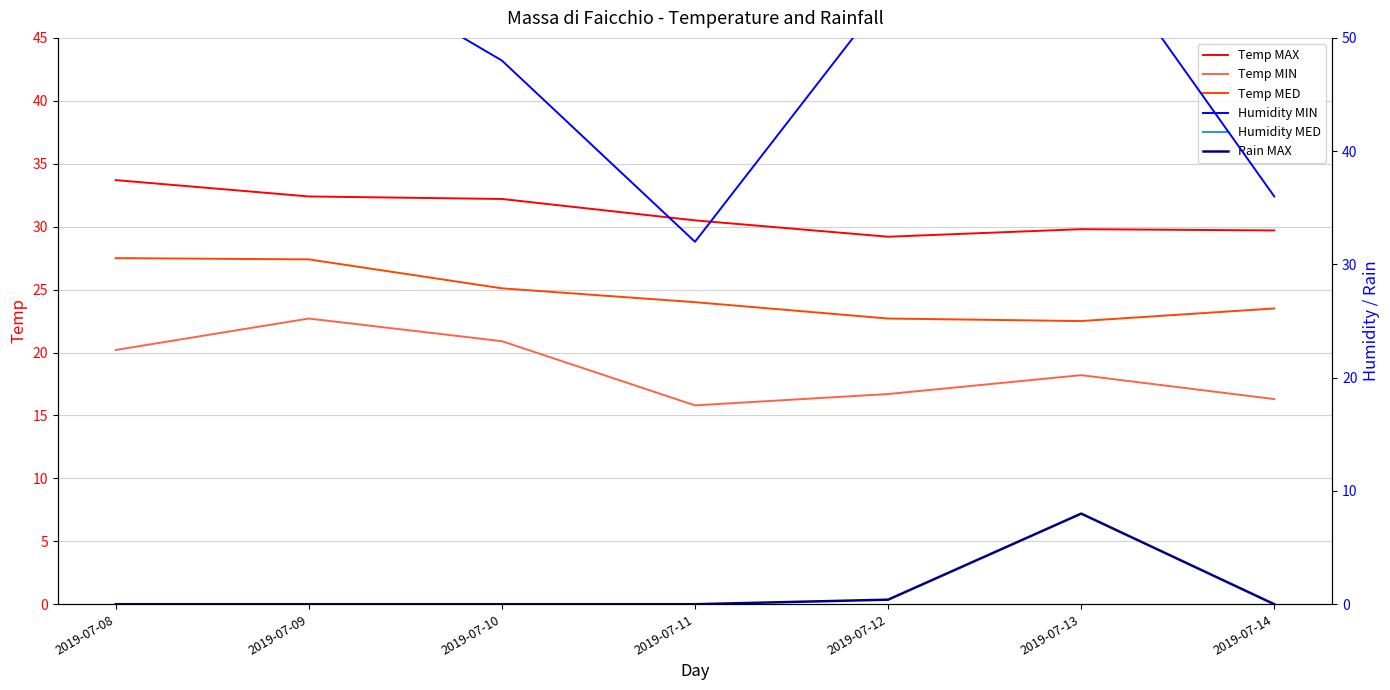

Does the chart display data point markers on the line(s)?

No